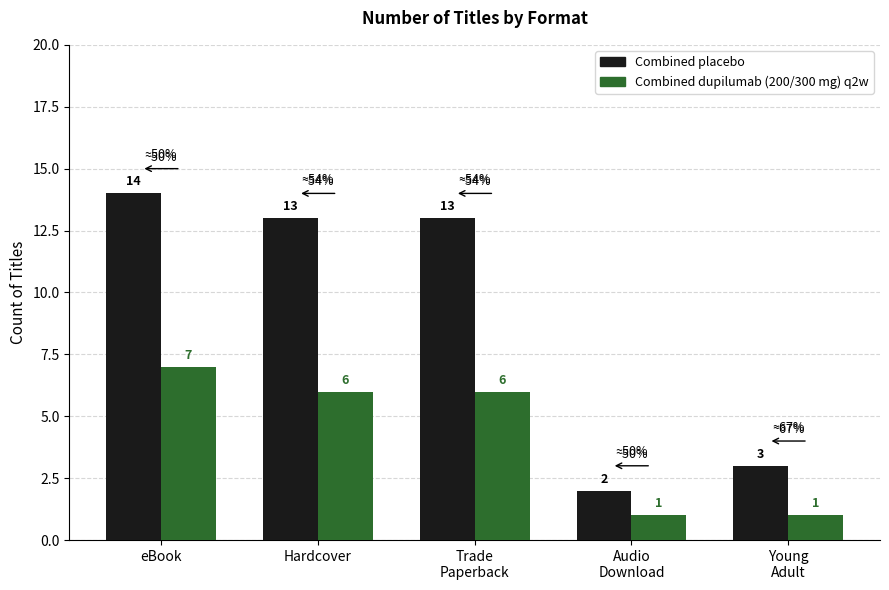

What is the total value across all series at eBook?

21